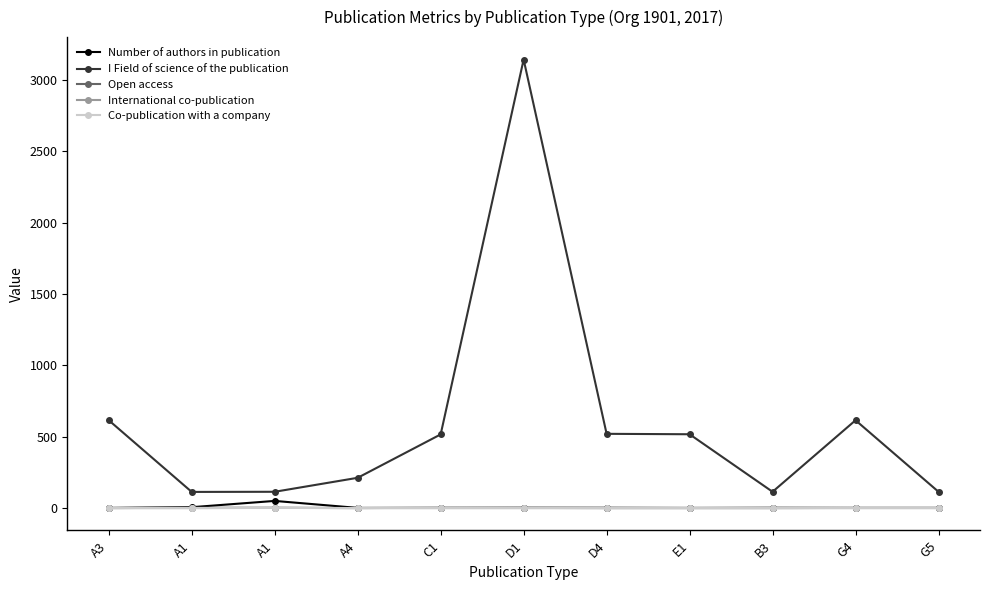

List the labels in order of Number of authors in publication value, largest first.

A1, A1, D1, D4, B3, A3, A4, C1, E1, G4, G5